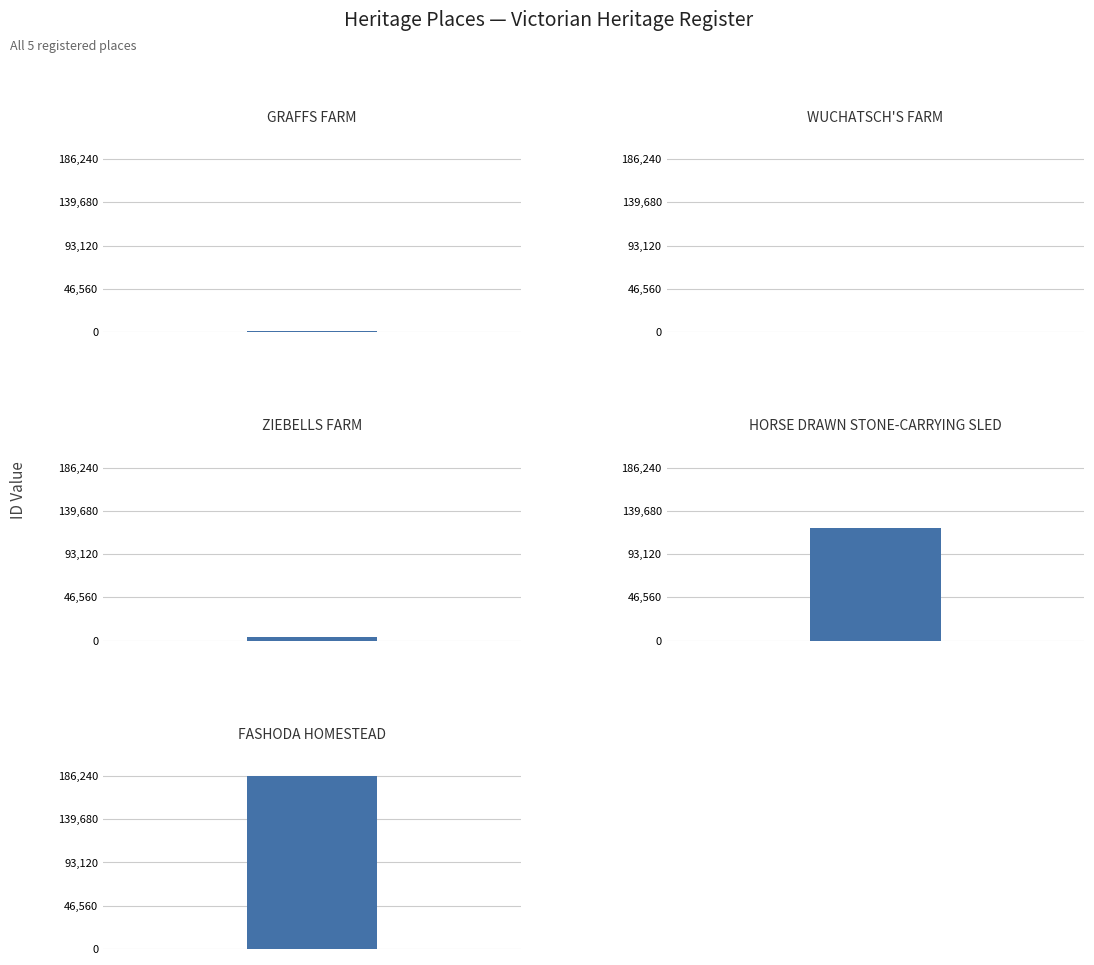

Rank the categories by value from highest to lowest.

FASHODA HOMESTEAD, HORSE DRAWN STONE-CARRYING SLED, ZIEBELLS FARM, GRAFFS FARM, WUCHATSCH'S FARM